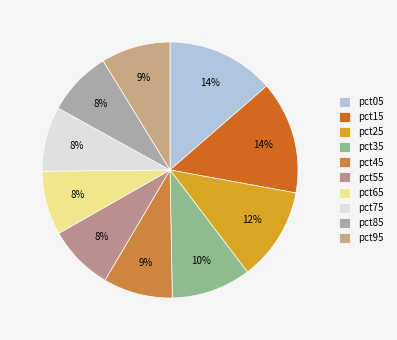

True or false: pct65 accounts for 13% of the total.

False